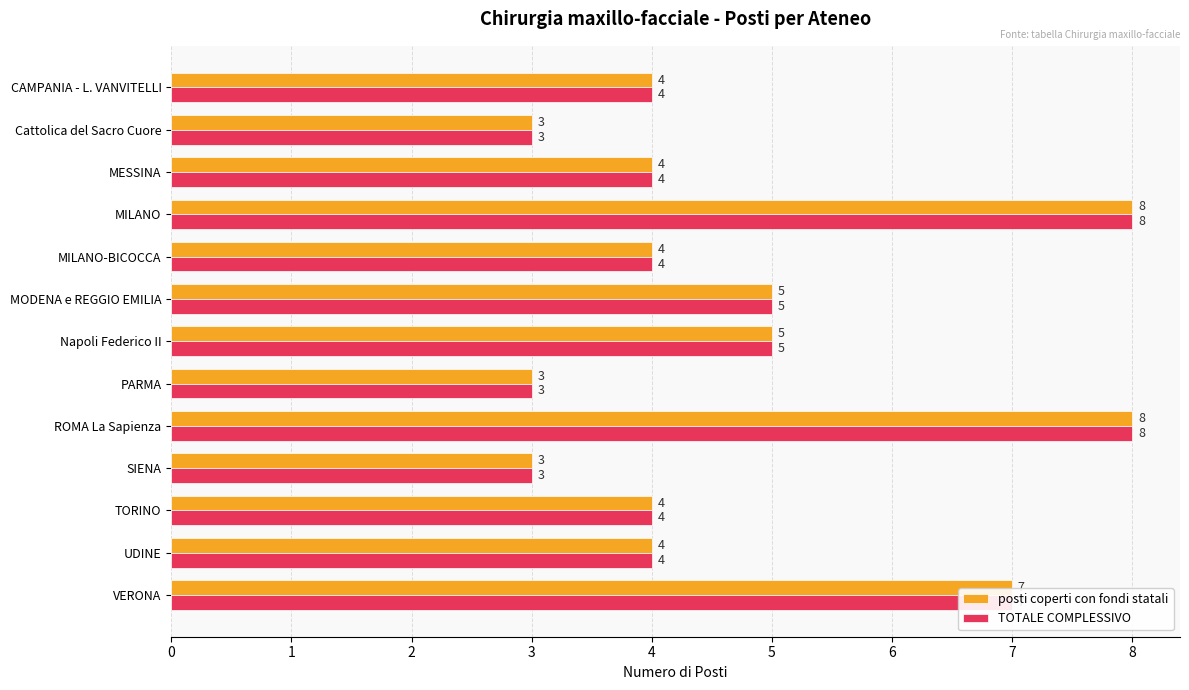

How many series are shown in this chart?

2